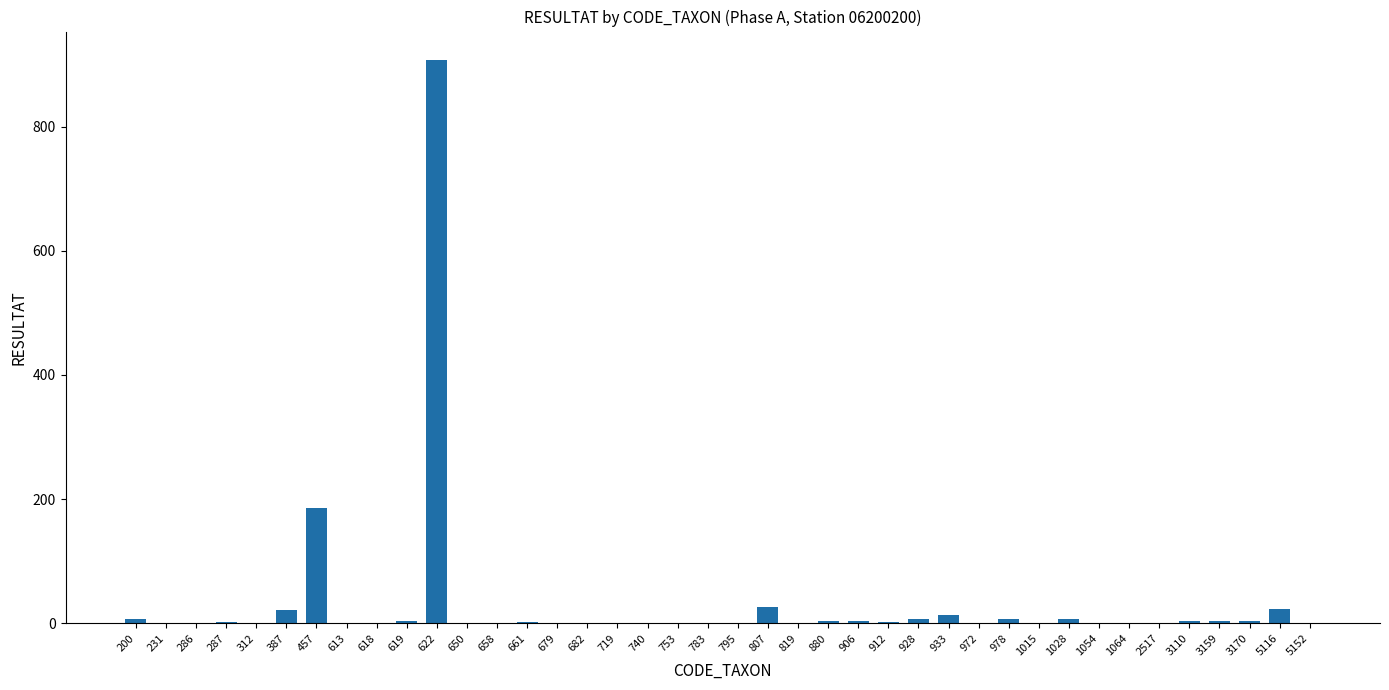

What is the ratio of the value at 5116 to the value at 972?

22.0